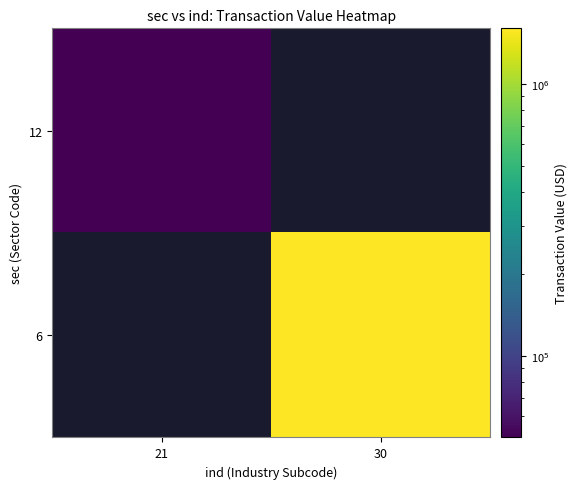

What value does the 12 series have at 21?

50150.0